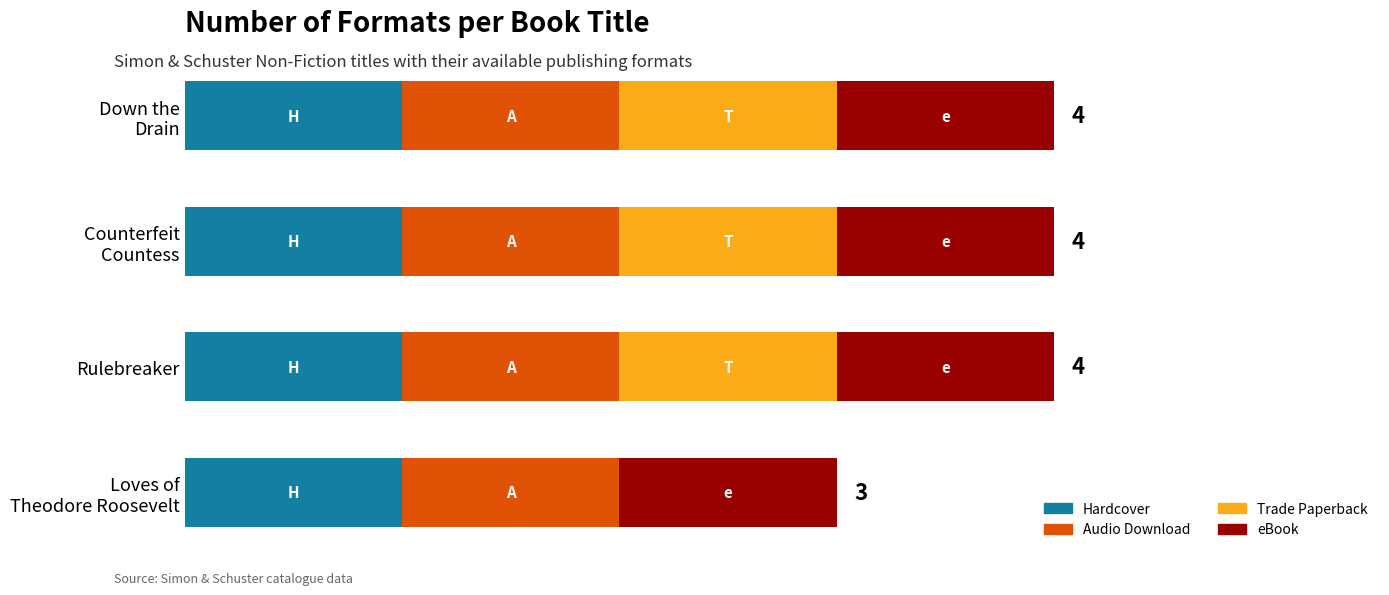

What is the value of the Trade Paperback bar at the 3rd from the left?

1.0